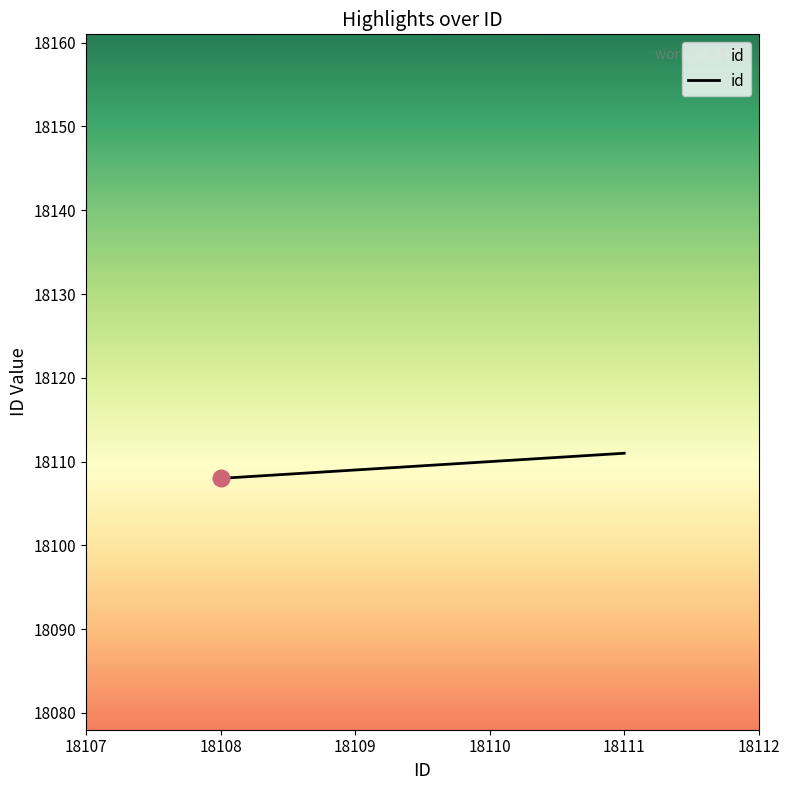

List the labels in order of value, smallest first.

18108, 18109, 18110, 18111